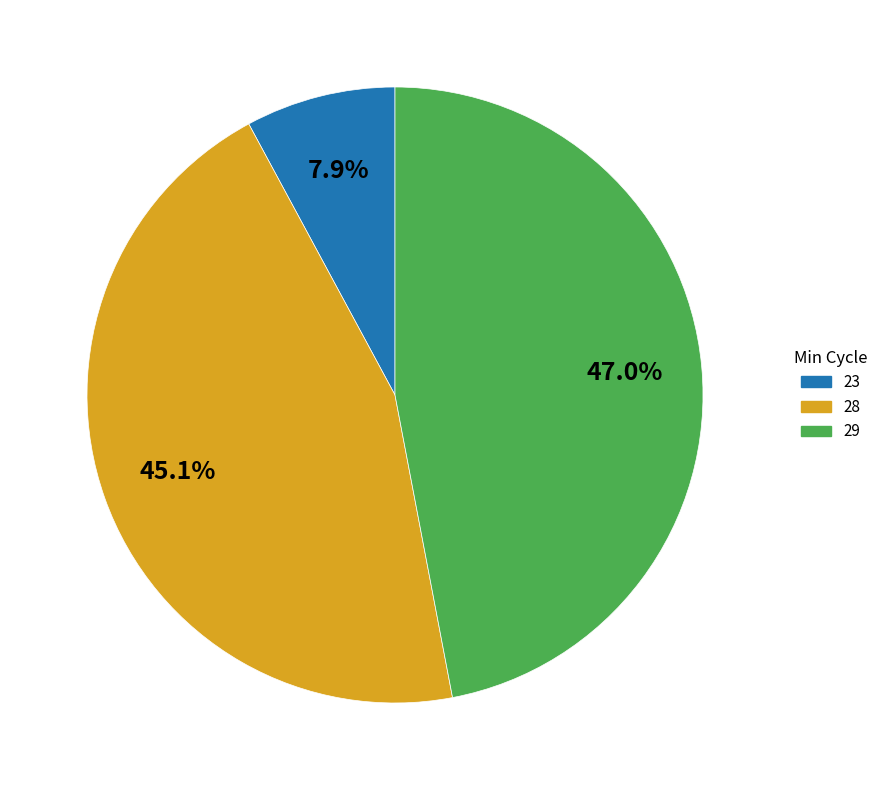

To the nearest percent, what portion does 29 represent?

47%